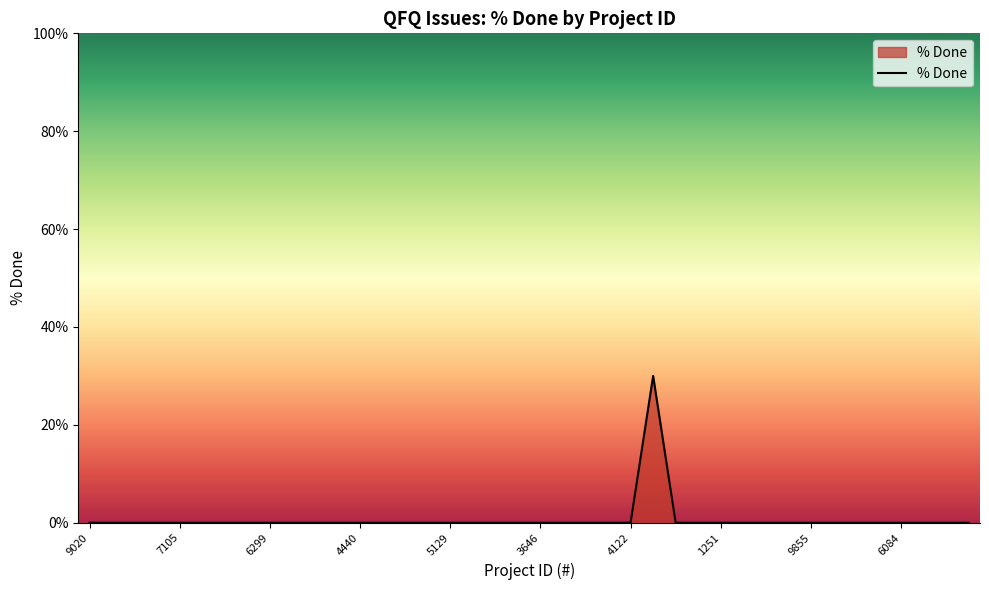

What is the maximum value shown in the chart?

30